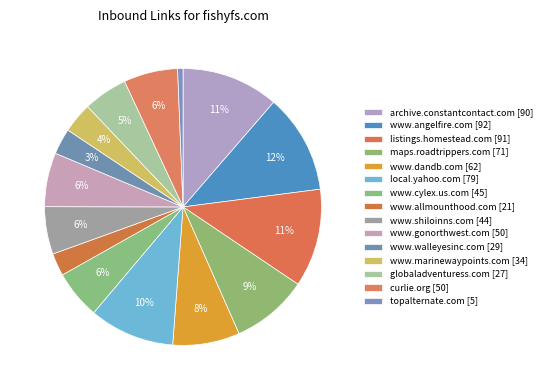

To the nearest percent, what is the difference between the largest and smallest slice percentages?

11%